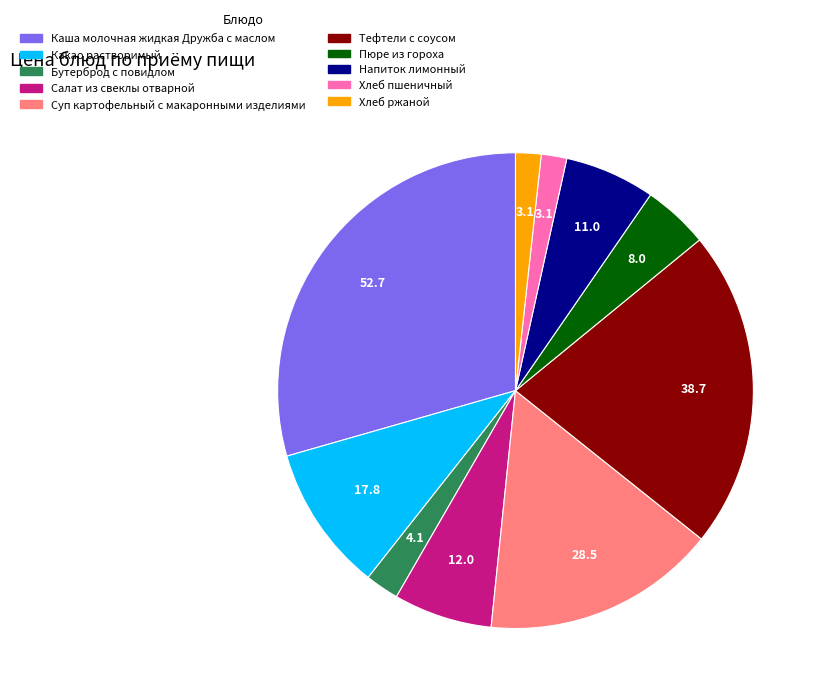

Do Хлеб пшеничный and Салат из свеклы отварной together represent more than half of the pie?

No